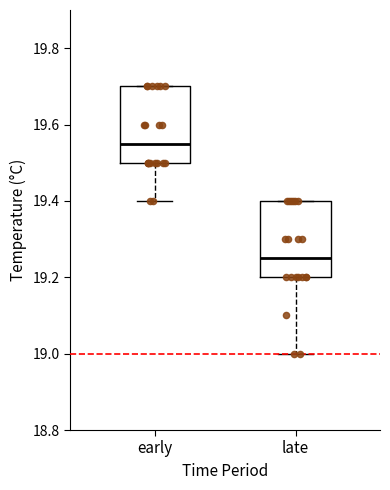

Which box has the lowest median line?

late